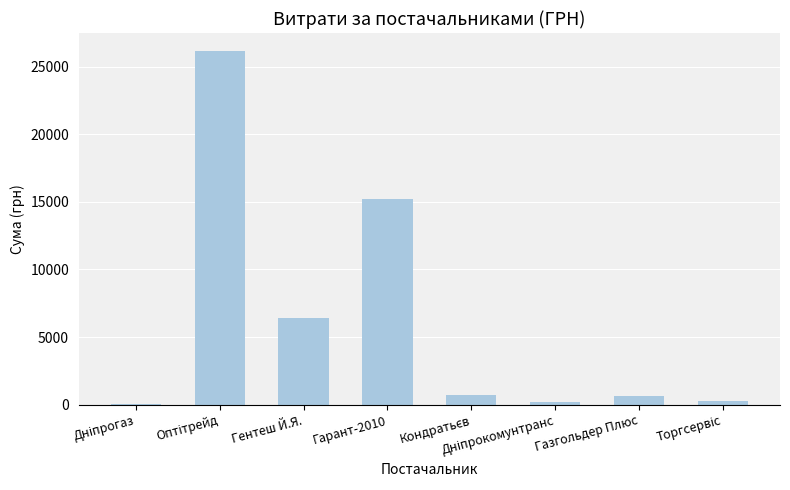

Is it true that the value at Гентеш Й.Я. is 10397.5?

False